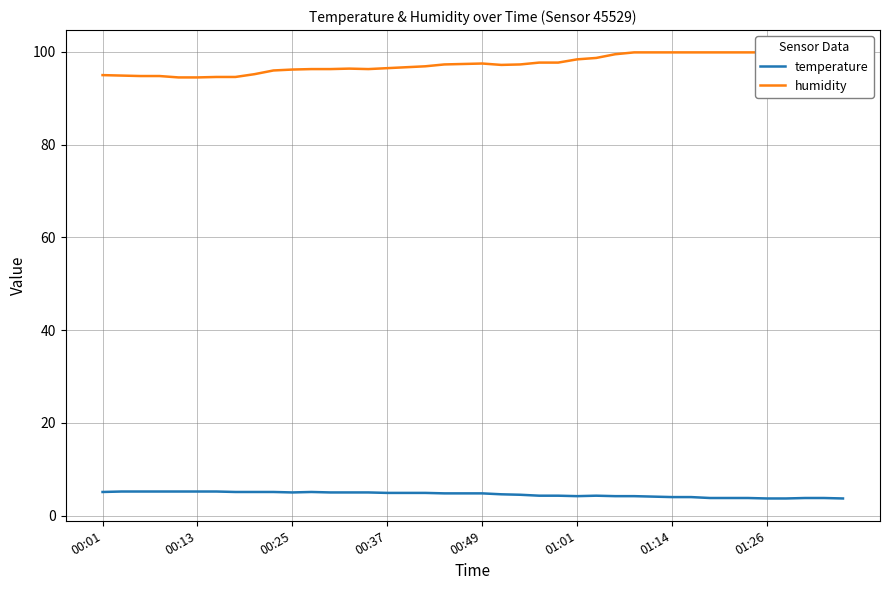

Where does the humidity series first go above 97?

18